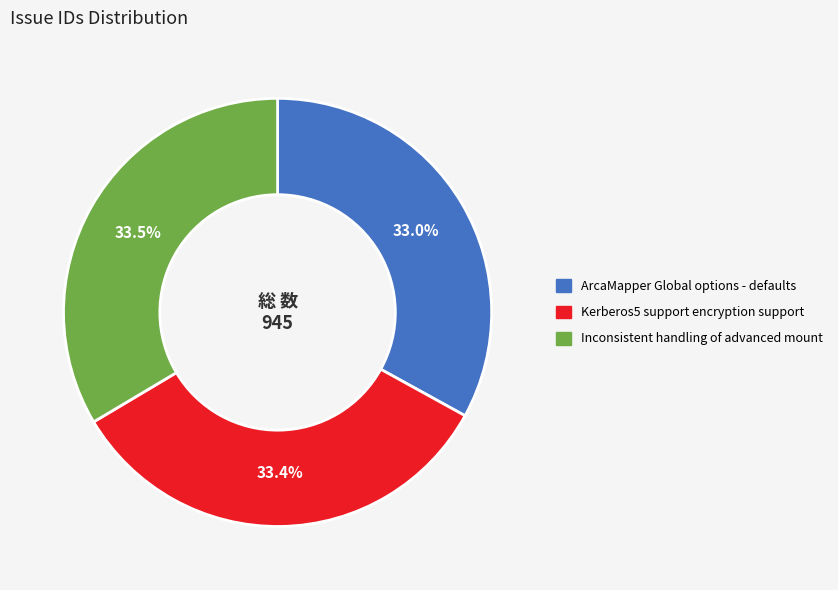

Which has a higher value, ArcaMapper Global options - defaults or Inconsistent handling of advanced mount?

Inconsistent handling of advanced mount